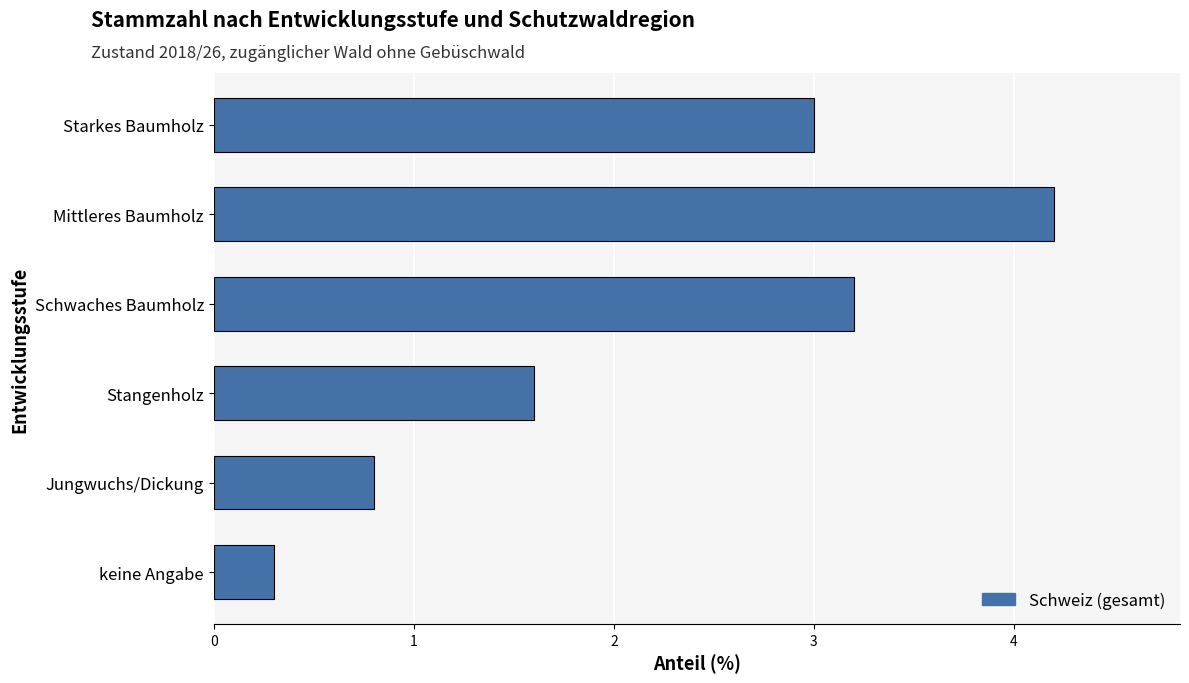

What is the difference between the maximum and second lowest values?

3.4